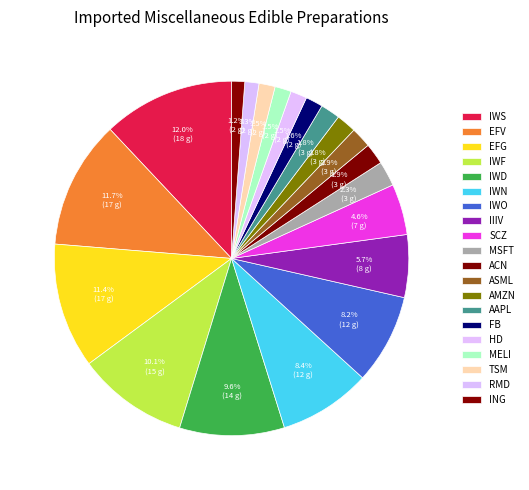

The AAPL slice represents 2% of the pie. True or false?

True